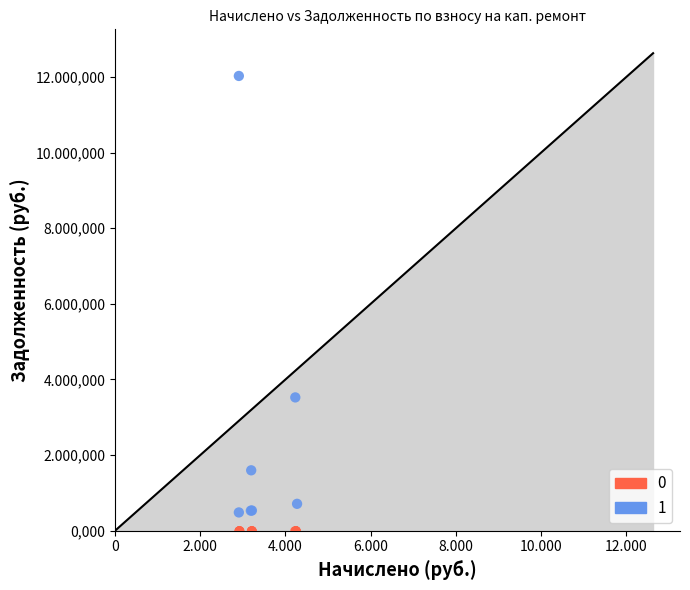

What are all the series names shown in the legend?

0, 1